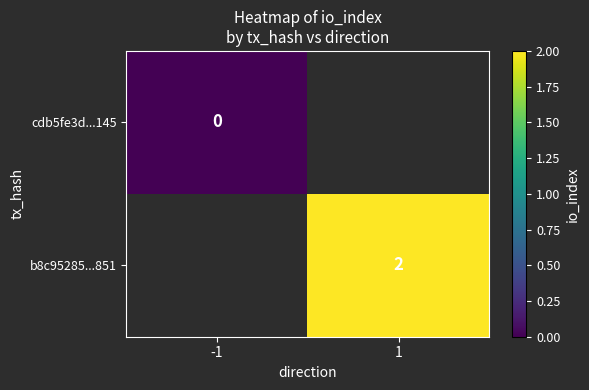

Is it true that b8c95285...851 equals 2 at 1?

True